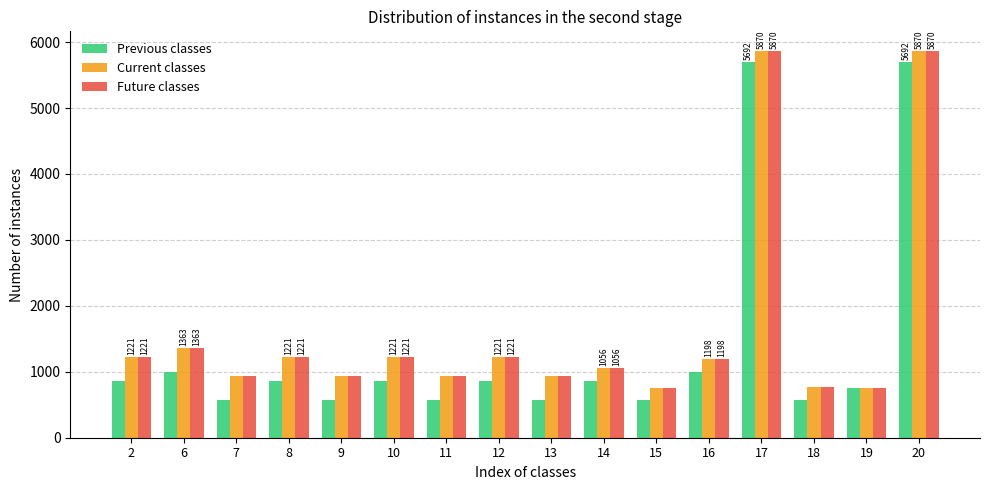

How many groups of bars are there?

16